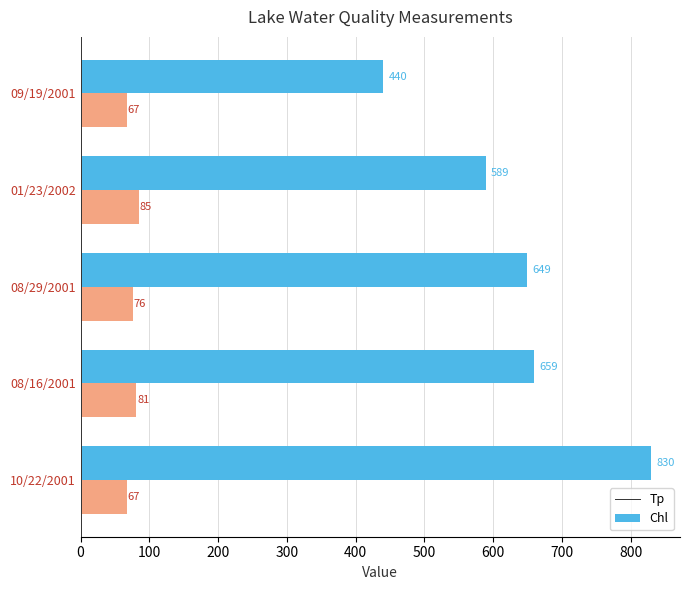

What is the highest value of the Tp series?

830